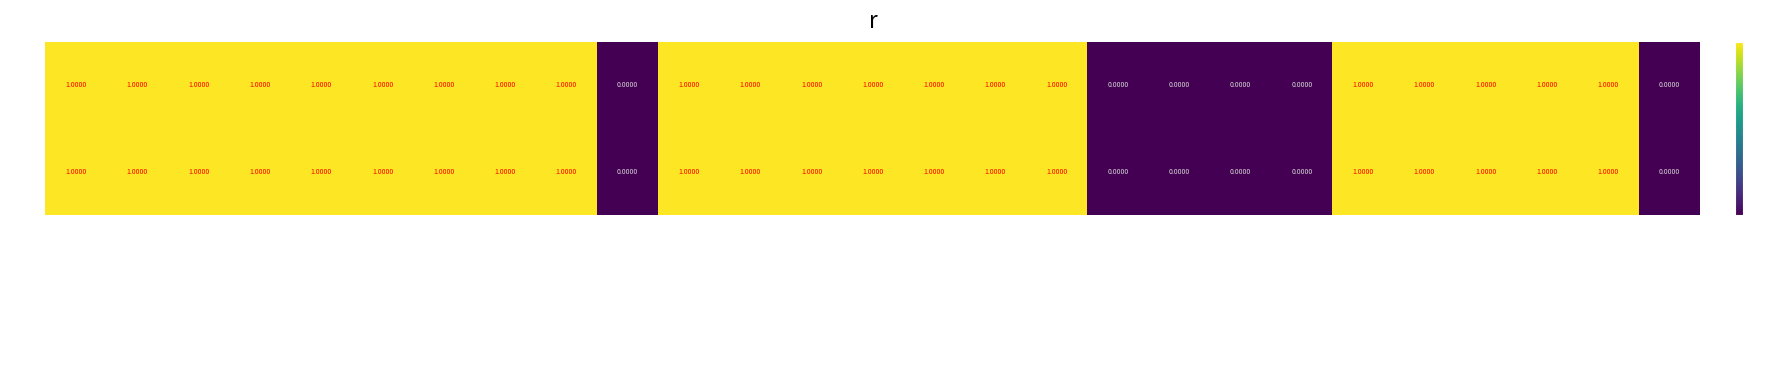

Is the value of 53351 at featured greater than the value of 53350 at Dublin Core:Publisher?

No